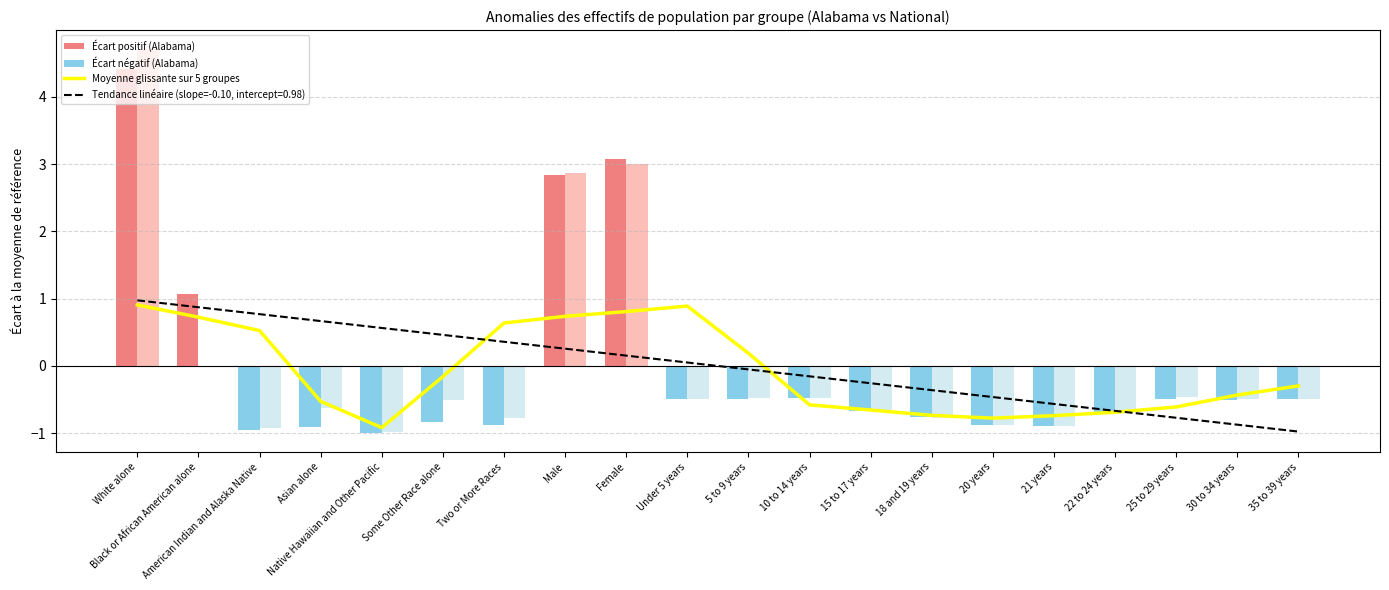

Between White alone and 21 years, which is larger?

White alone